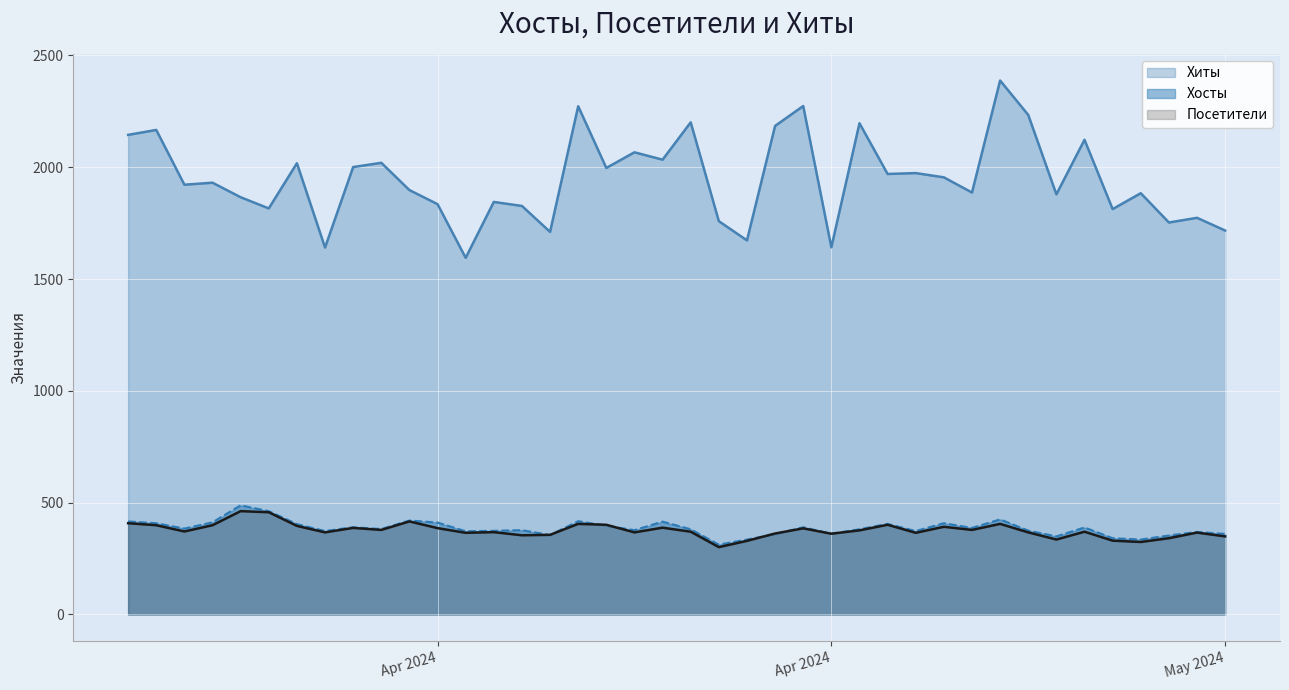

Rank the categories by Посетители value from highest to lowest.

2024-04-02, 2024-04-03, 2024-04-08, 2024-03-29, 2024-04-29, 2024-04-14, 2024-04-25, 2024-04-15, 2024-04-01, 2024-03-30, 2024-04-04, 2024-04-27, 2024-04-17, 2024-04-06, 2024-04-09, 2024-04-22, 2024-04-28, 2024-04-07, 2024-04-24, 2024-03-31, 2024-05-02, 2024-04-18, 2024-04-11, 2024-04-30, 2024-04-16, 2024-04-05, 2024-05-06, 2024-04-26, 2024-04-10, 2024-04-21, 2024-04-23, 2024-04-13, 2024-04-12, 2024-05-07, 2024-05-05, 2024-05-01, 2024-05-03, 2024-04-20, 2024-05-04, 2024-04-19